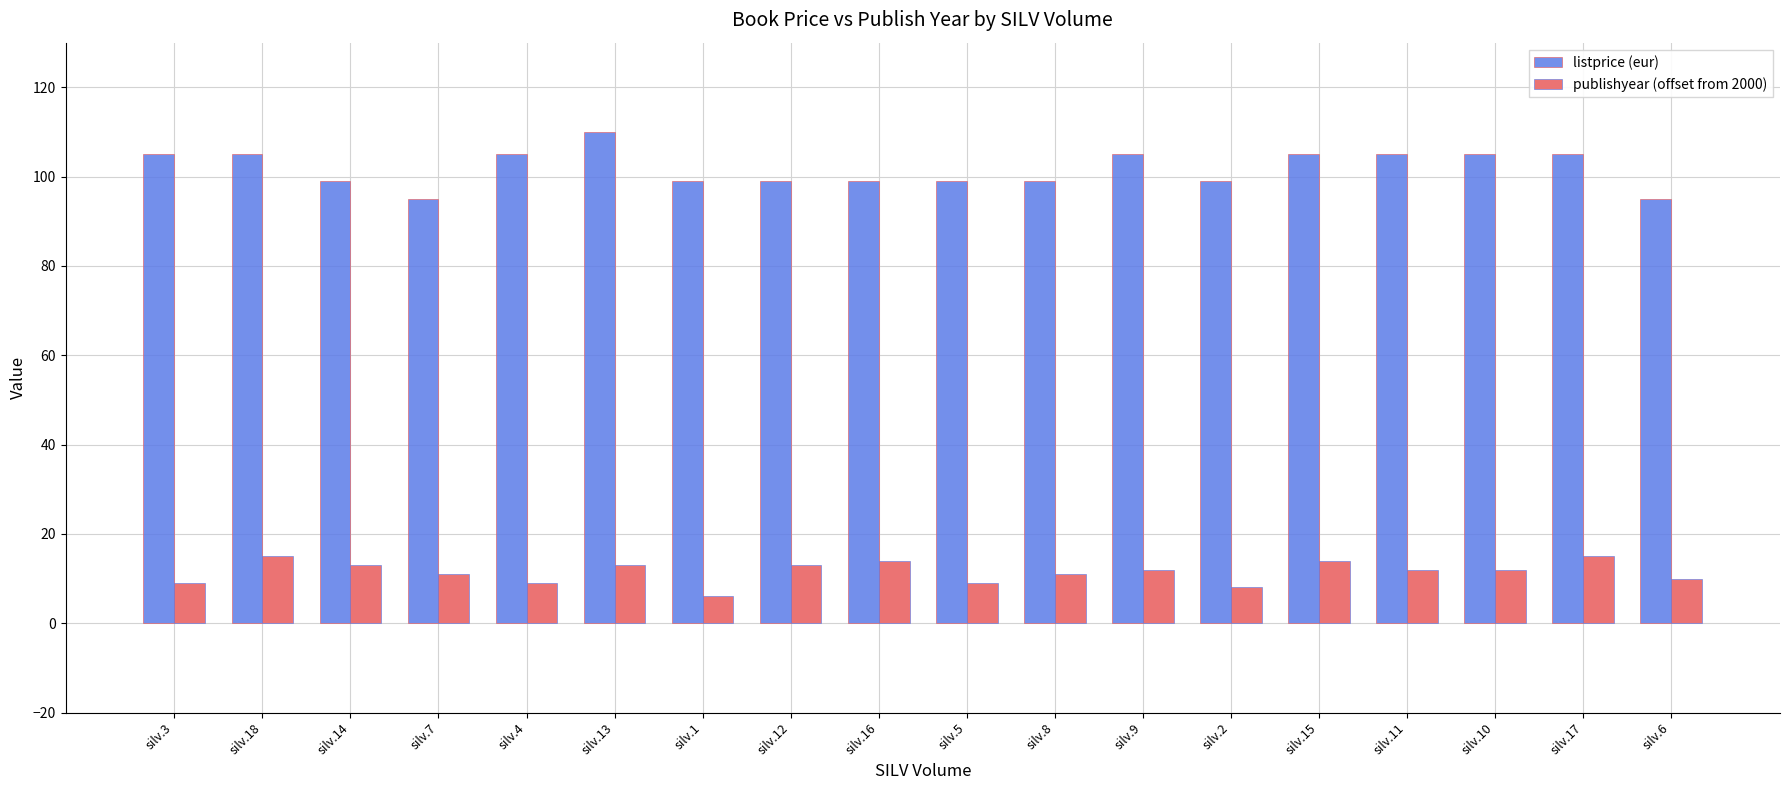

What position from the left is silv.6?

18